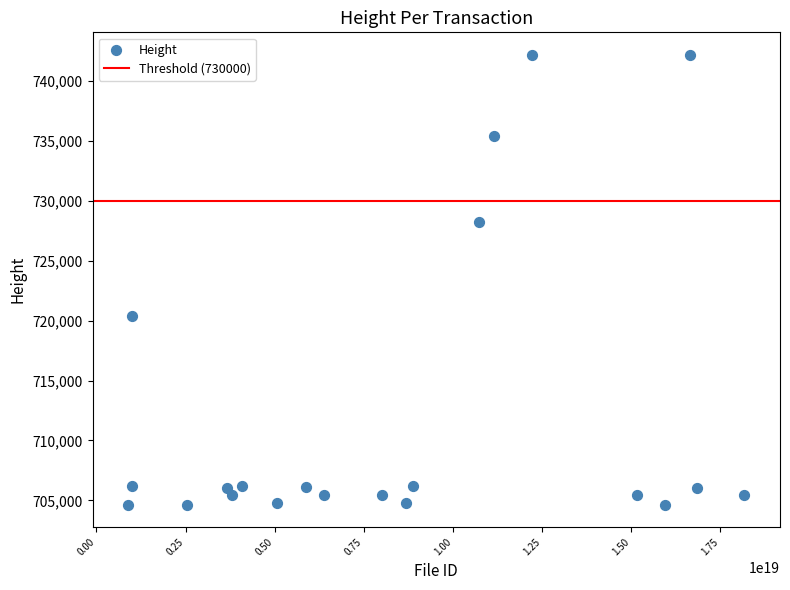

What is the range of Y values (max minus min)?

37544